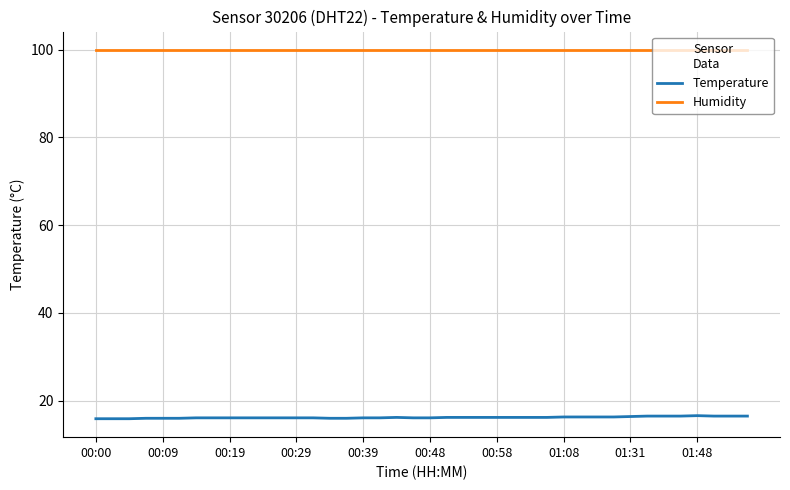

True or false: Humidity and Temperature intersect in this chart.

False